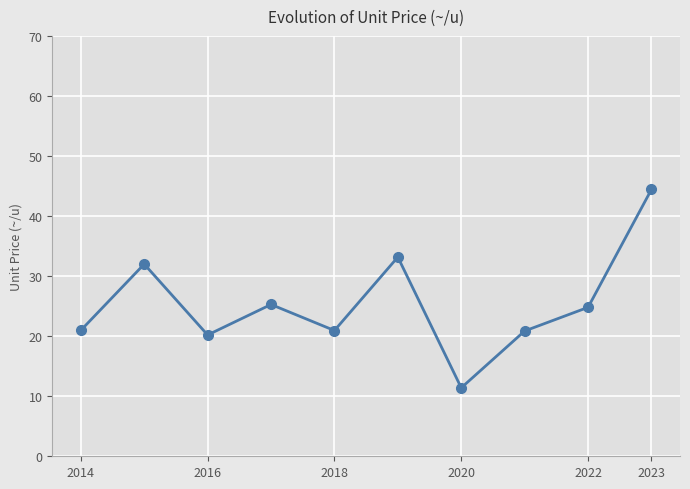

True or false: there are more than 1 points higher than both neighbors.

True